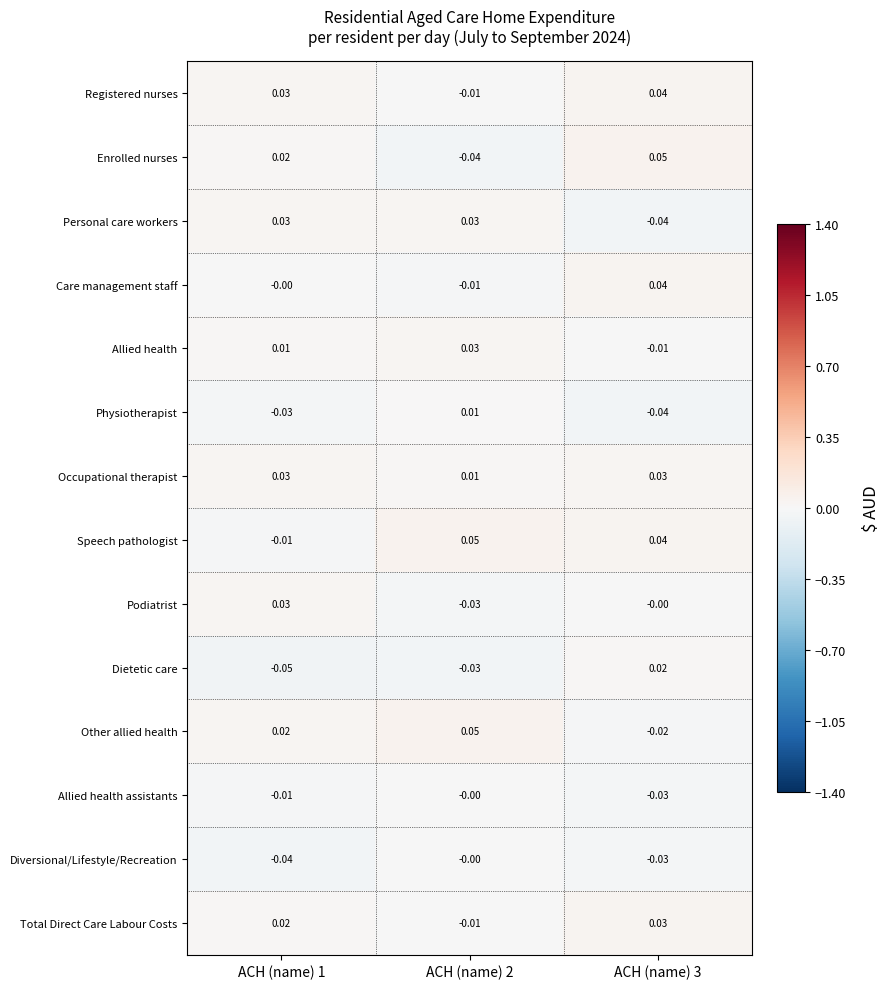

Between ACH (name) 2 and ACH (name) 3, which series saw the biggest shift?

Enrolled nurses